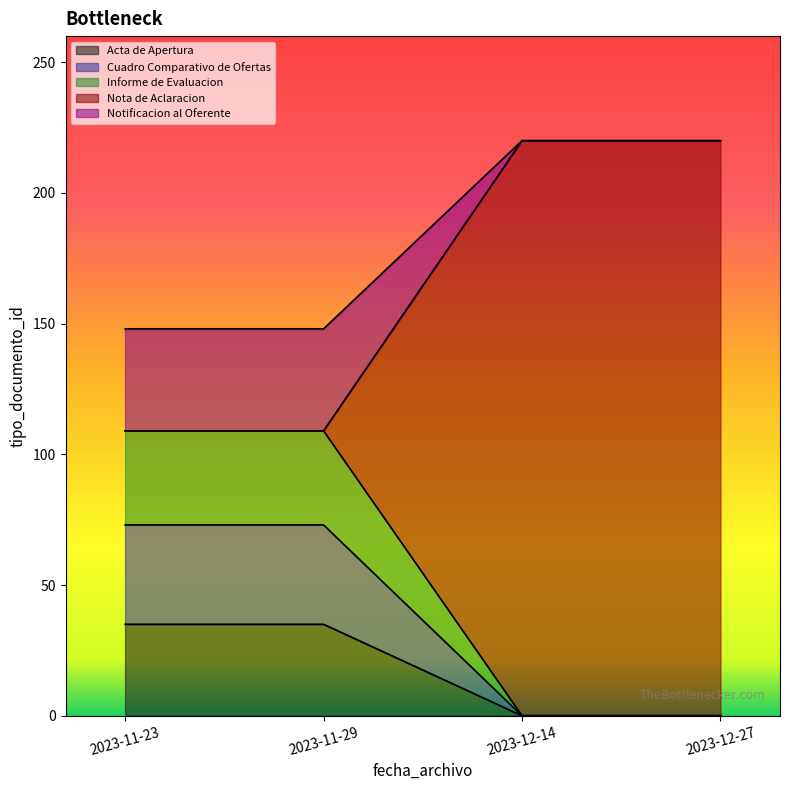

What are all the series names shown in the legend?

Acta de Apertura, Cuadro Comparativo de Ofertas, Informe de Evaluacion, Nota de Aclaracion, Notificacion al Oferente